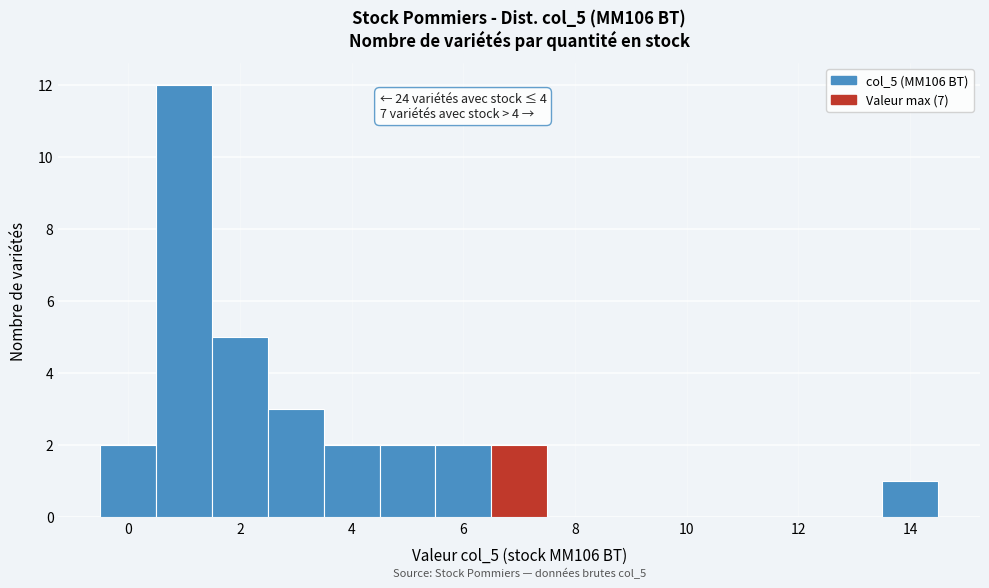

Which range on the x-axis has the tallest bar?

0.5 to 1.5